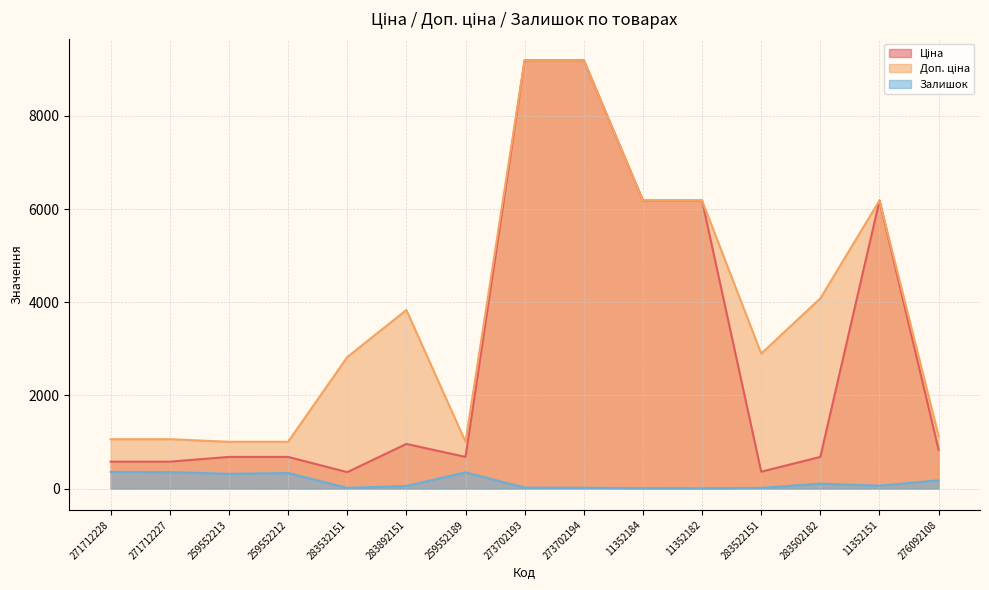

At which label does Ціна first exceed 680?

283892151